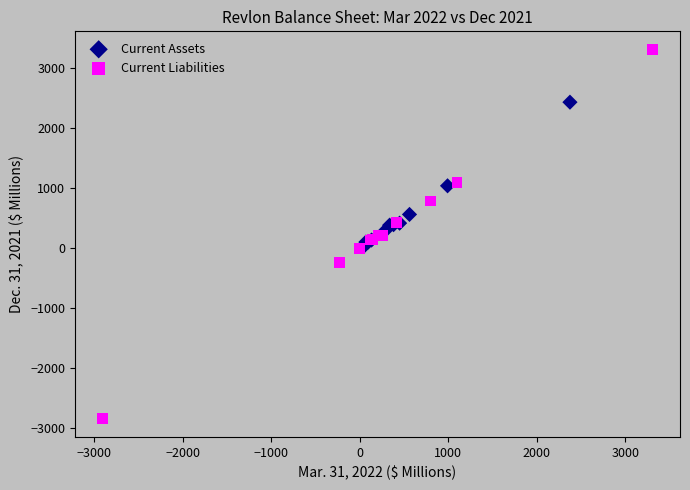

Which series reaches the maximum Y coordinate?

Current Liabilities